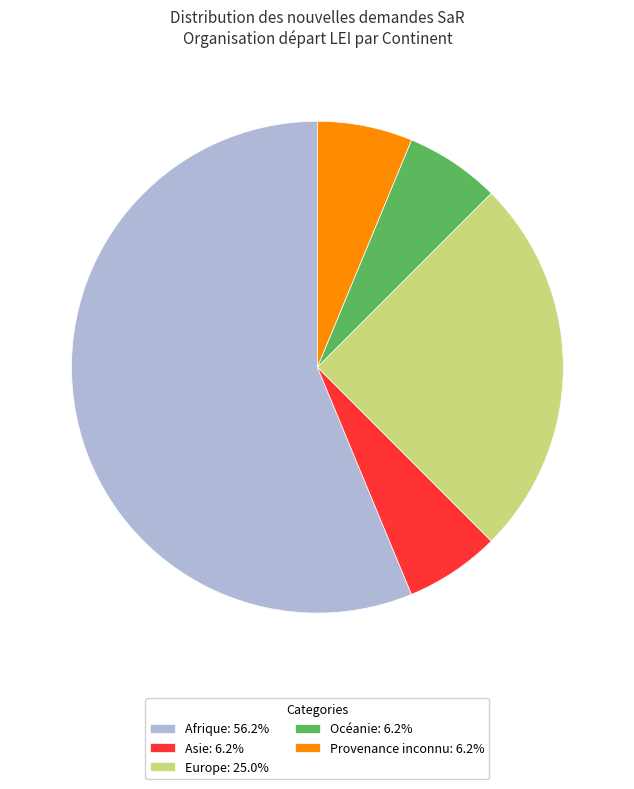

The Europe slice represents 38% of the pie. True or false?

False